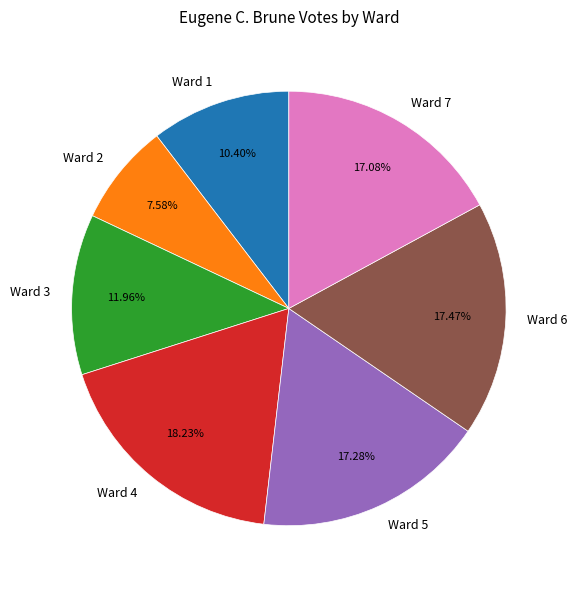

Does Ward 2 represent more than half of the total?

No